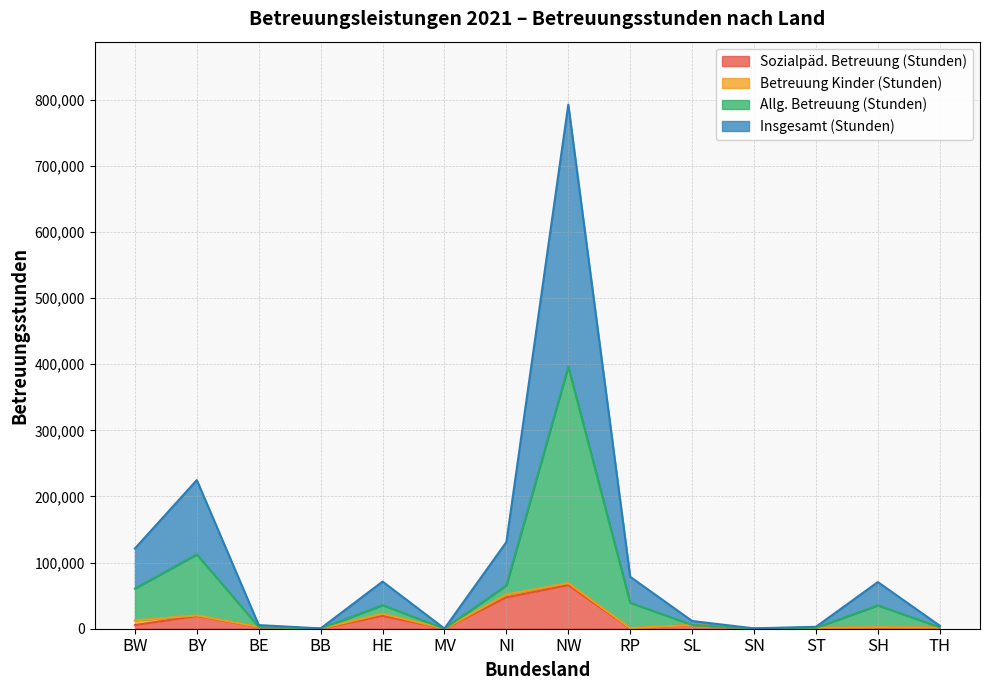

True or false: Insgesamt (Stunden) and Allg. Betreuung (Stunden) intersect in this chart.

False